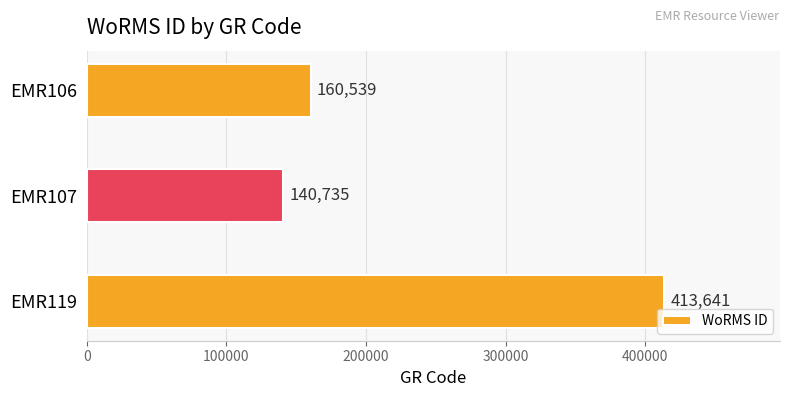

List the labels in order of value, largest first.

EMR119, EMR106, EMR107